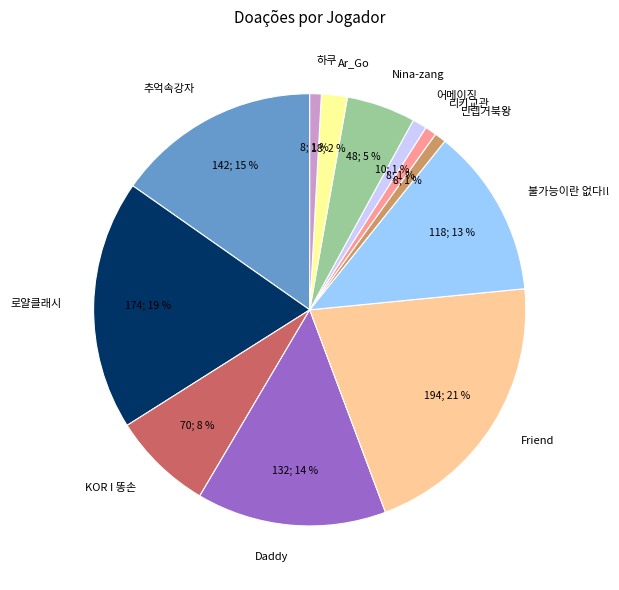

Which category has the biggest portion of the pie?

Friend